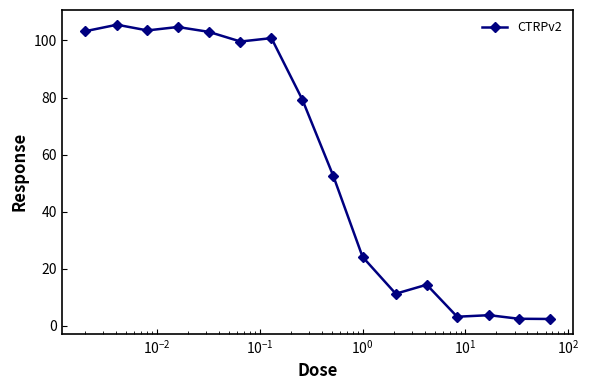

What is the average value?

57.1